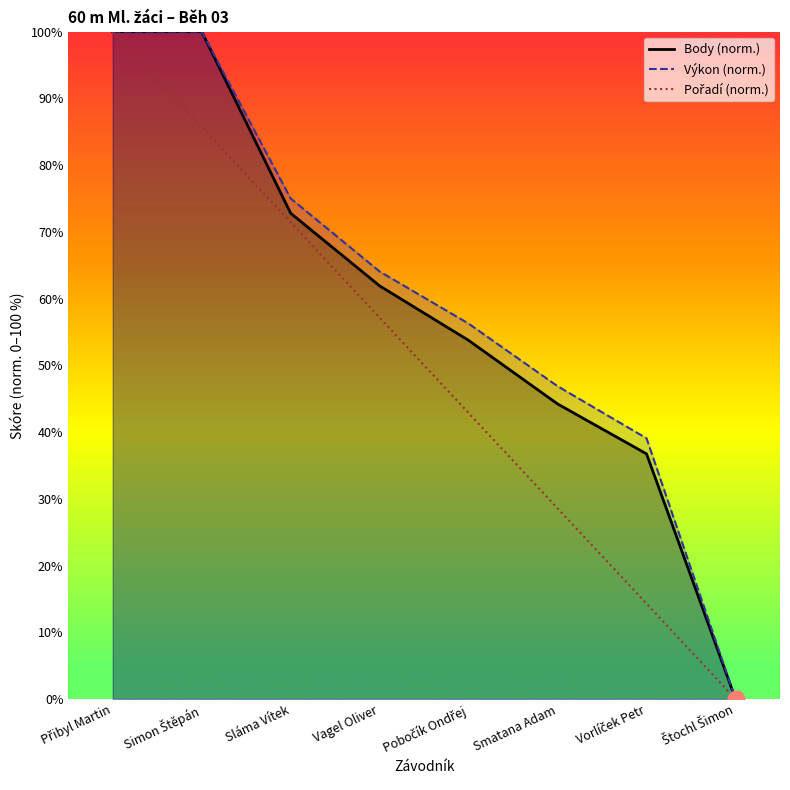

True or false: Body (norm.) and Výkon (norm.) cross at least once.

False